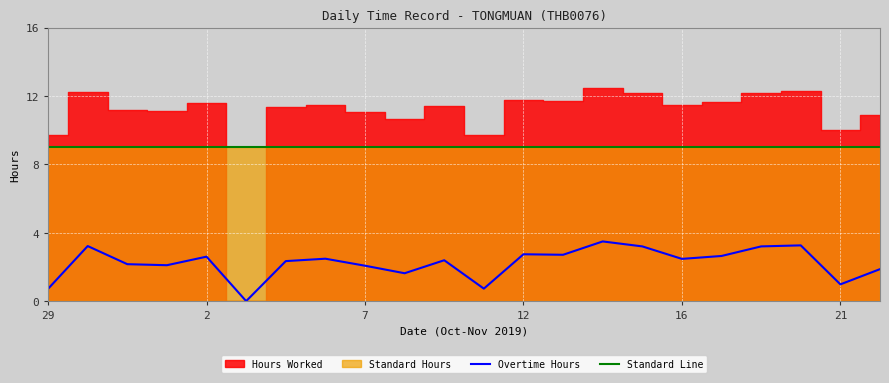

What is the value of the Overtime Hours point at the 12th from the left?

0.7